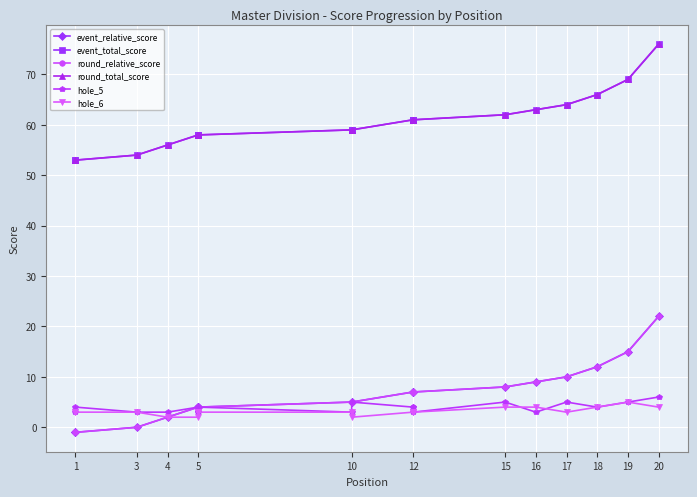

Which series has the largest total across all categories?

event_total_score